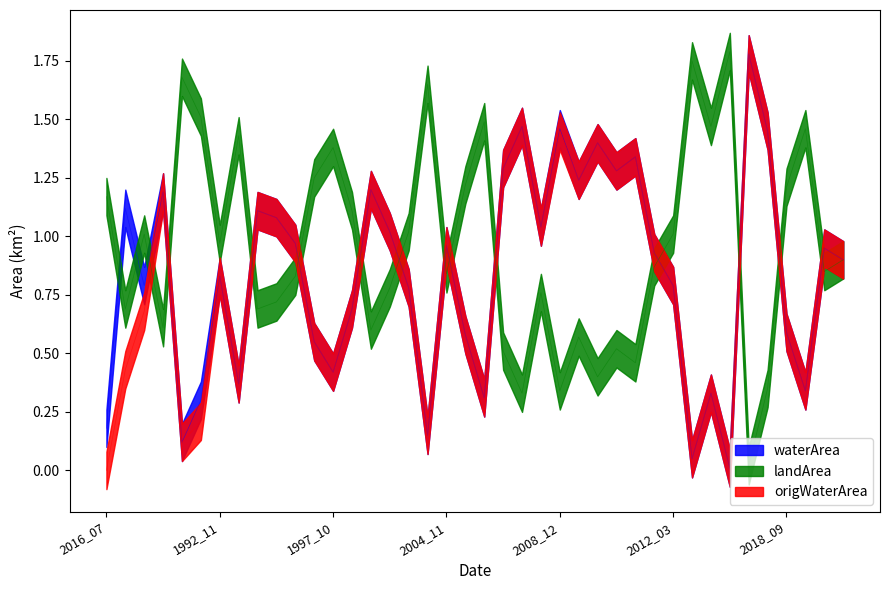

Rank the series at 2008_05 from lowest to highest value.

landArea, waterArea, origWaterArea